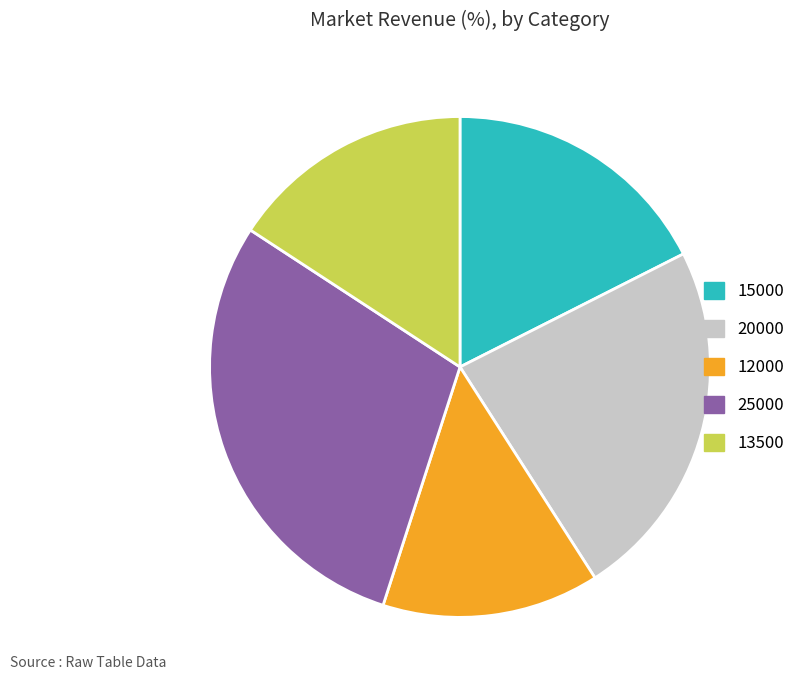

The 20000 slice represents 32% of the pie. True or false?

False